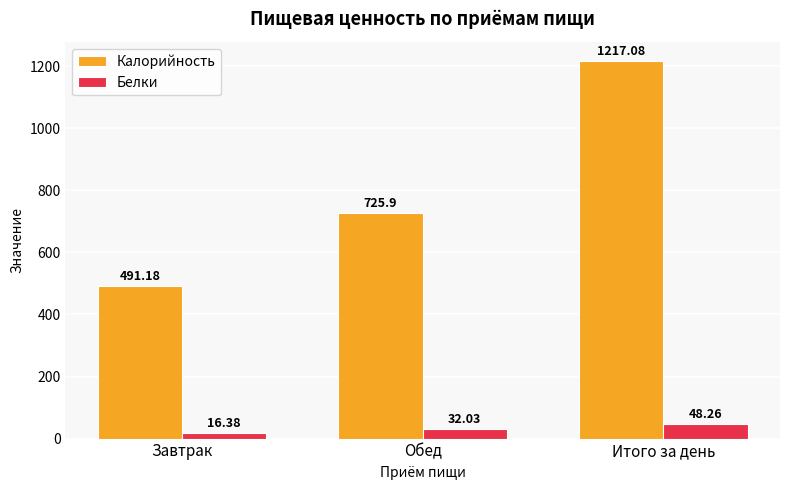

What is the difference between the Калорийность values at Обед and Завтрак?

234.7